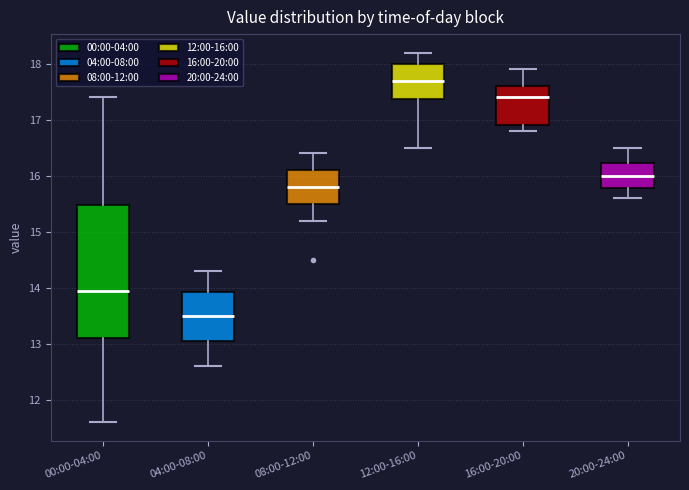

Where is the lower edge of the box for 00:00-04:00 on the y-axis? The values are not printed on the chart, so give them approximately, as read against the axis.

13.1